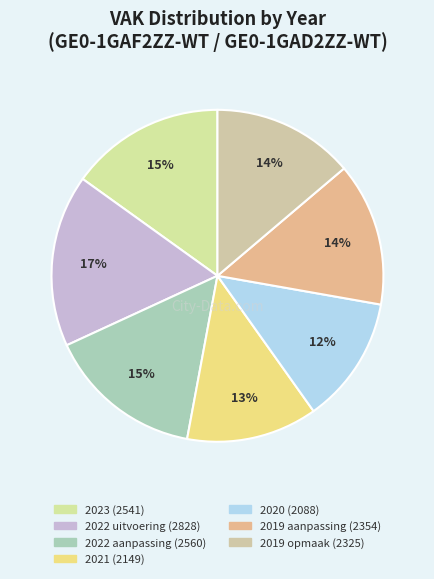

To the nearest percent, what is the difference between the largest and smallest slice percentages?

4%